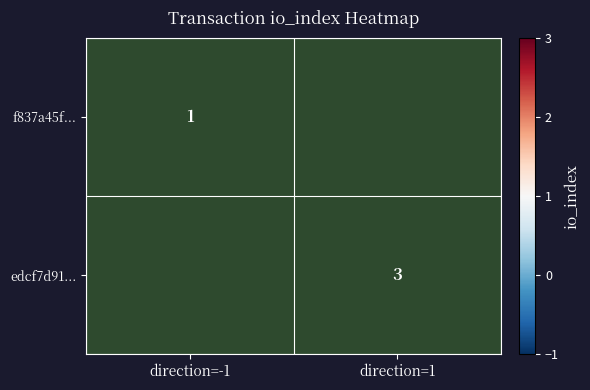

True or false: edcf7d91... has a value of 1 at direction=1.

False